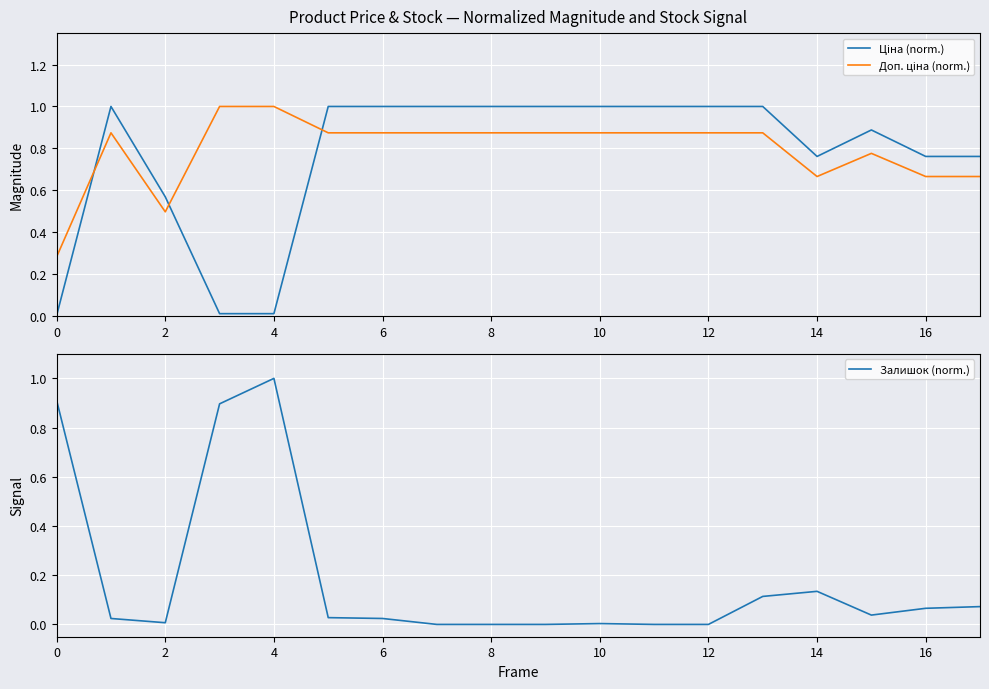

What is the label of the 2nd point from the right?

16